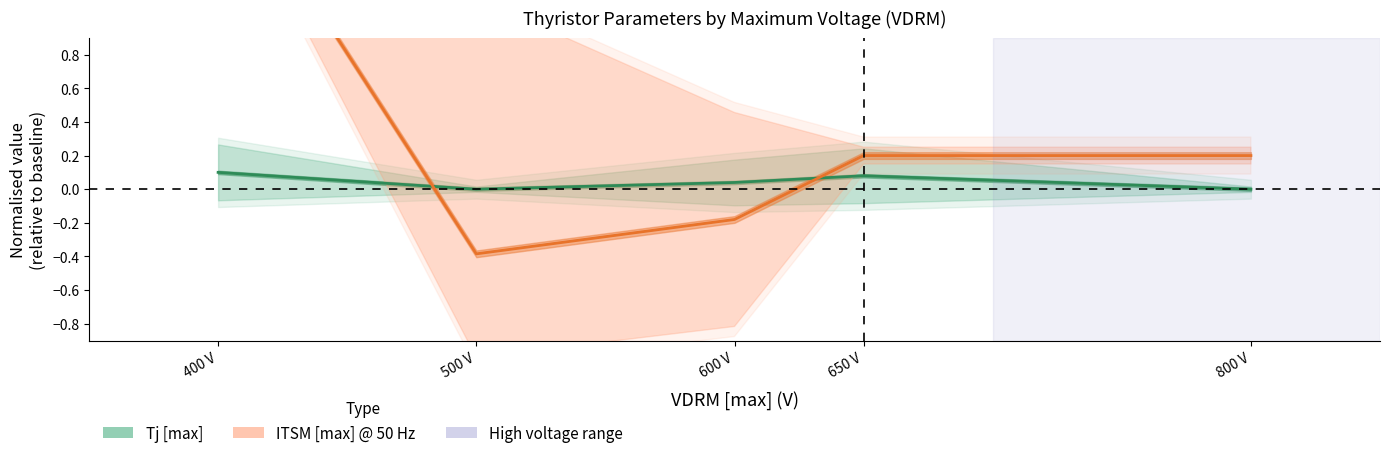

What are all the series names shown in the legend?

Tj [max], ITSM [max] @ 50 Hz